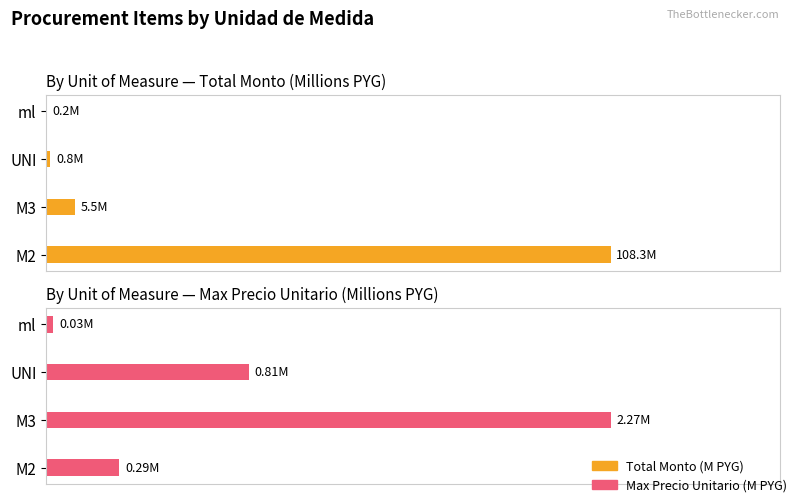

The value of Total Monto (M PYG) at M2 is 75.8. True or false?

False